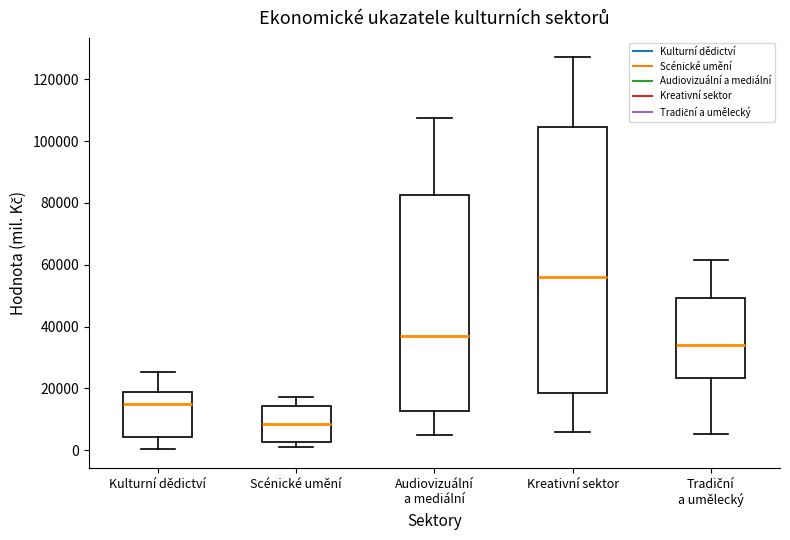

Reading left to right, read every box against the y-axis: the position of its median line, the range the box covers, and the ends of its whiskers. The values are not printed on the chart, so give them approximately, as read against the axis.

Kulturní dědictví: median 14000, box 4000 to 18000, whiskers 0 to 26000
Scénické umění: median 8000, box 2000 to 14000, whiskers 0 to 18000
Audiovizuální a mediální: median 38000, box 12000 to 82000, whiskers 4000 to 108000
Kreativní sektor: median 56000, box 18000 to 104000, whiskers 6000 to 128000
Tradiční a umělecký: median 34000, box 24000 to 50000, whiskers 6000 to 62000